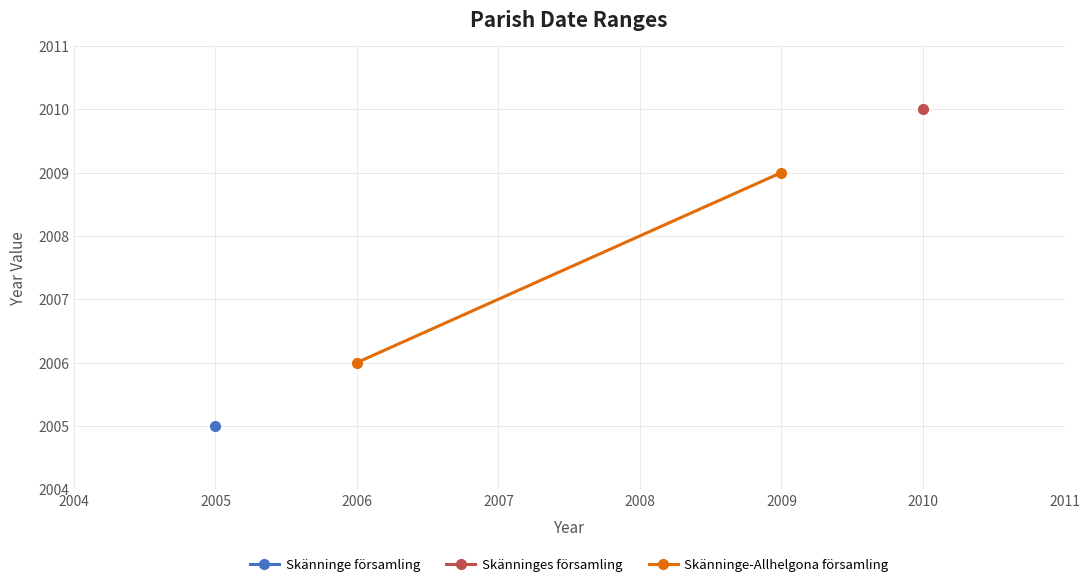

Is this an area chart (filled region under the line)?

No